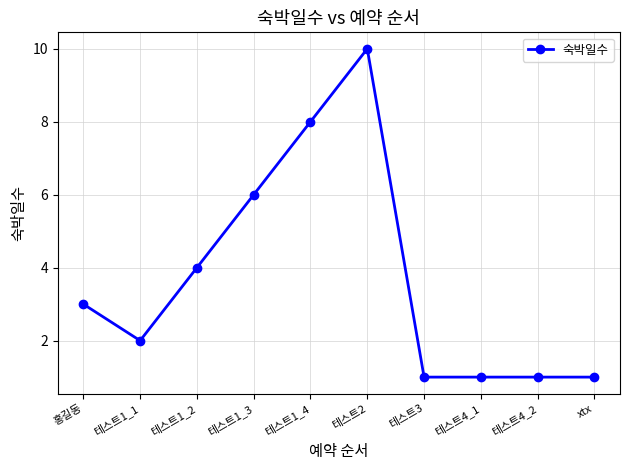

True or false: the data has more than 2 interior local peaks.

False